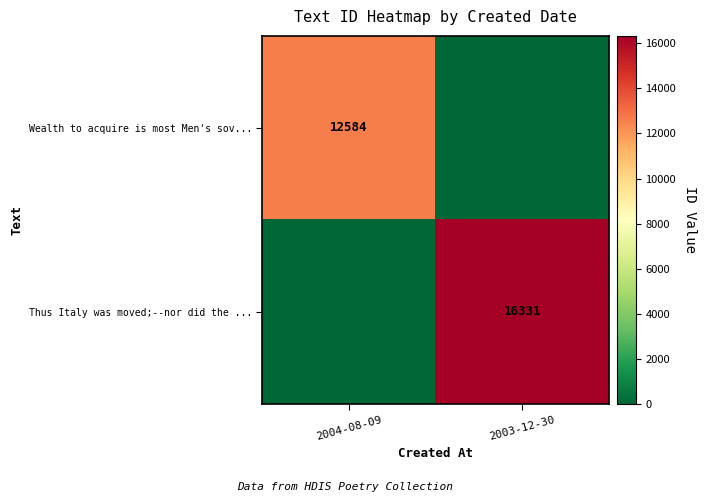

Is it true that Wealth to acquire is most Men's sov... equals 12584 at 2004-08-09?

True